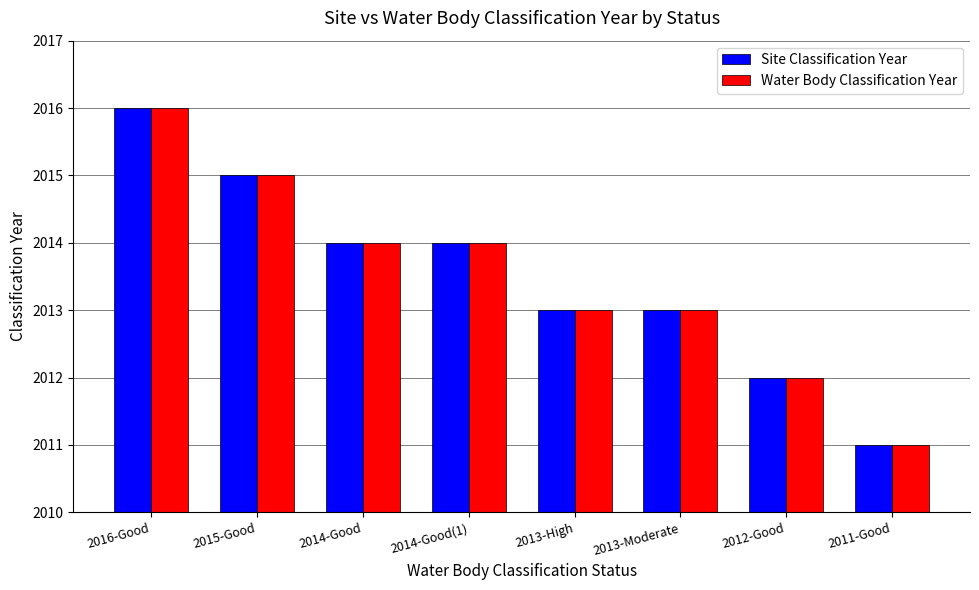

How many distinct data groups are displayed?

2